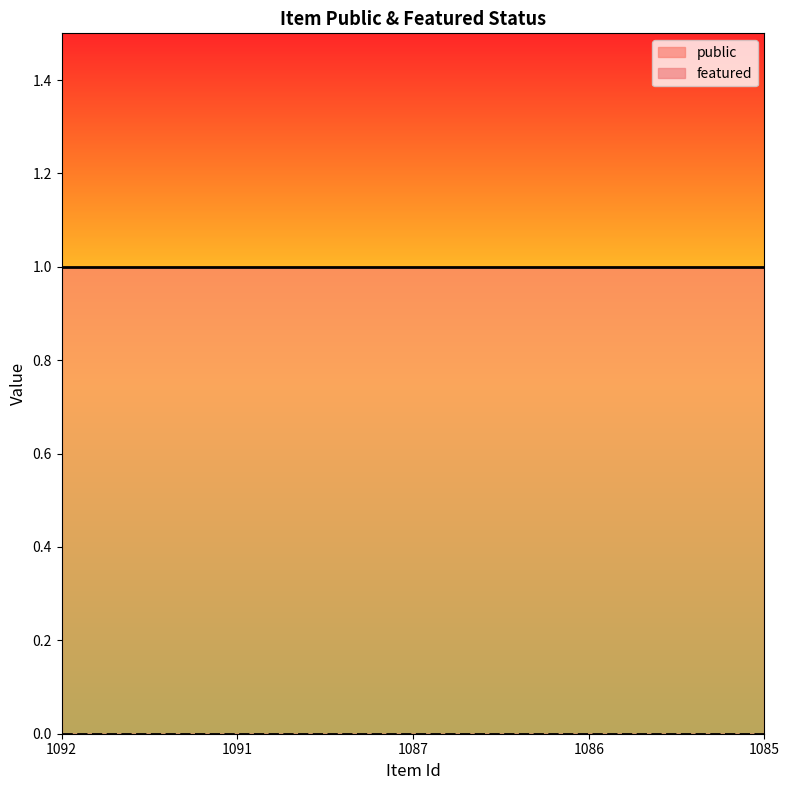

What is the total value across all series at 1085?

1